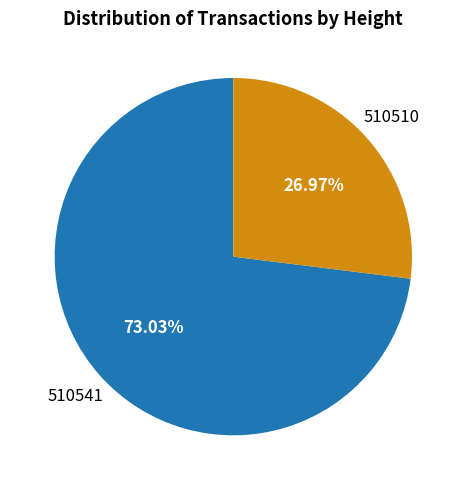

What percentage is the 510510 slice, to the nearest percent?

27%